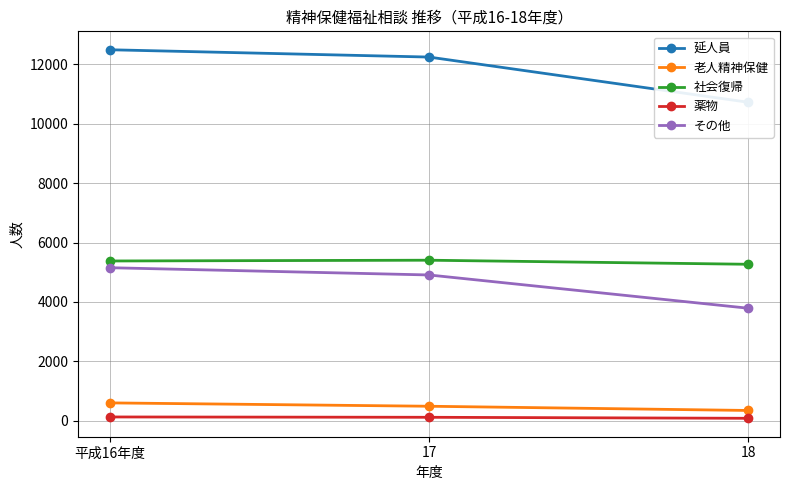

What is the value of the 延人員 point at the 3rd from the left?

10728